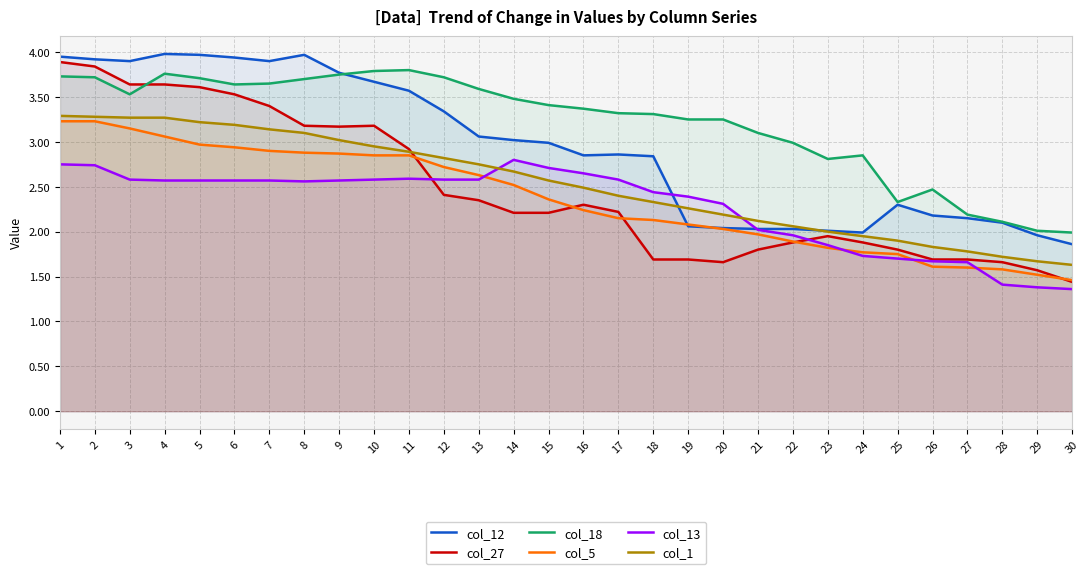

How many data points in col_1 are less than 2?

7